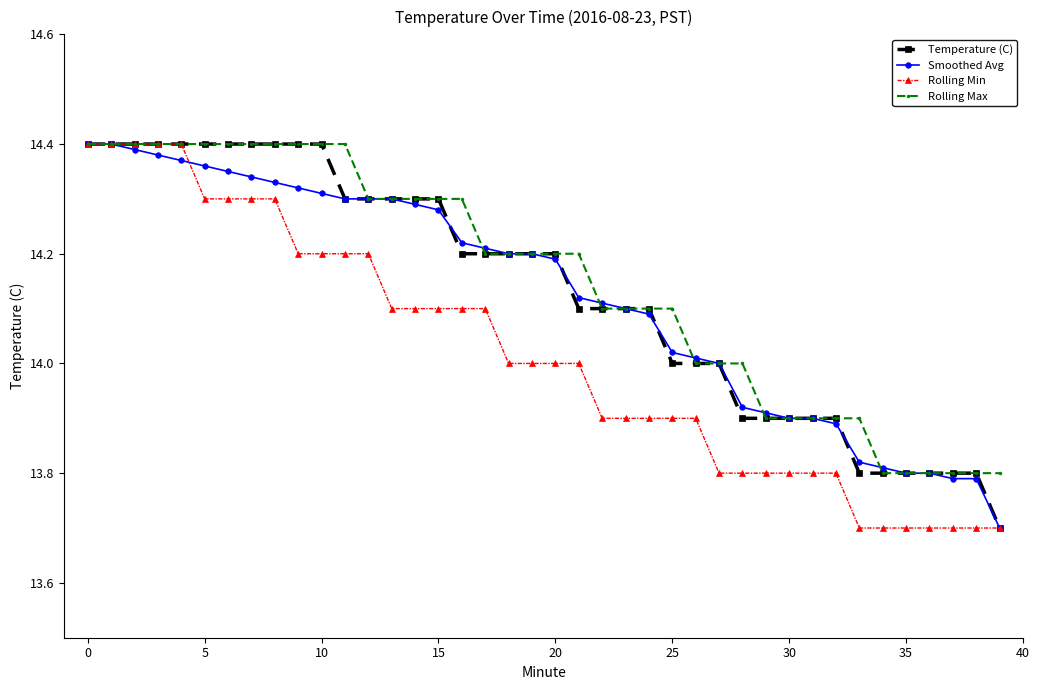

At how many categories does at least one series exceed 13?

40